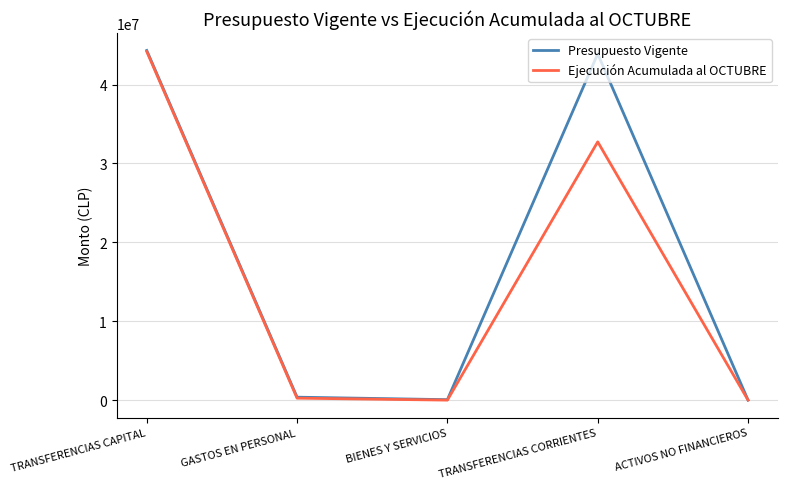

Where does the Presupuesto Vigente series first go above 371142?

TRANSFERENCIAS CAPITAL